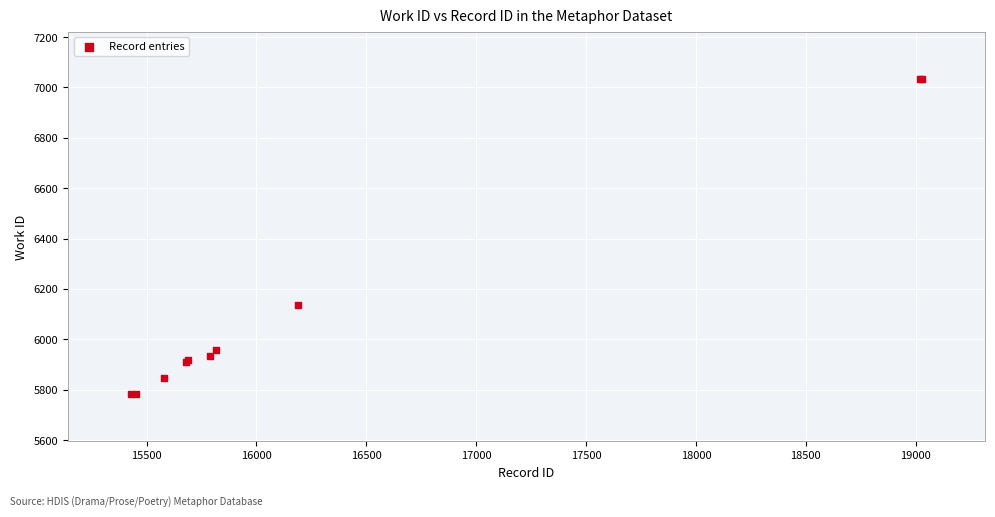

What Y value in the scatter plot is closest to 6408?

6135